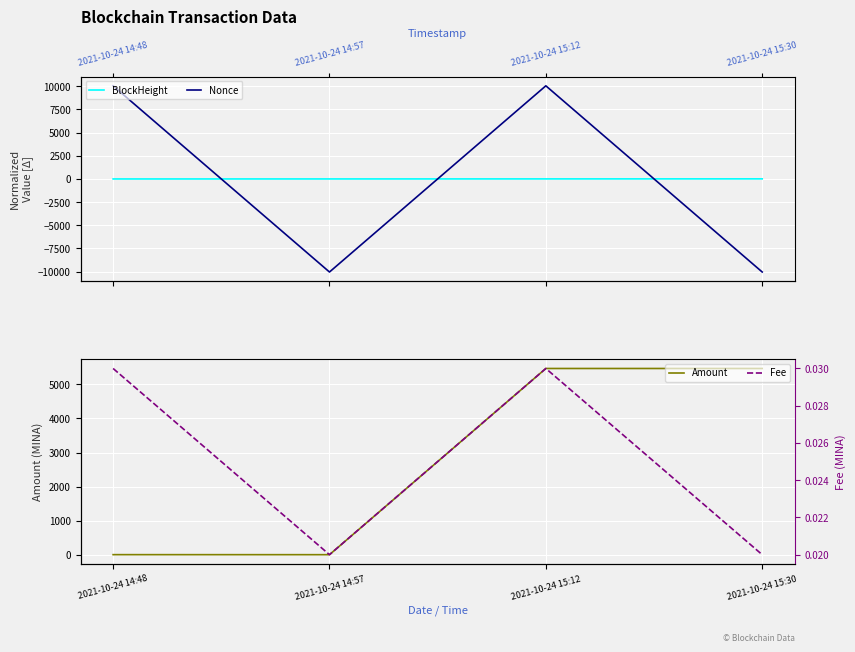

What is the value of the Nonce point at the 1st from the left?

10052.0